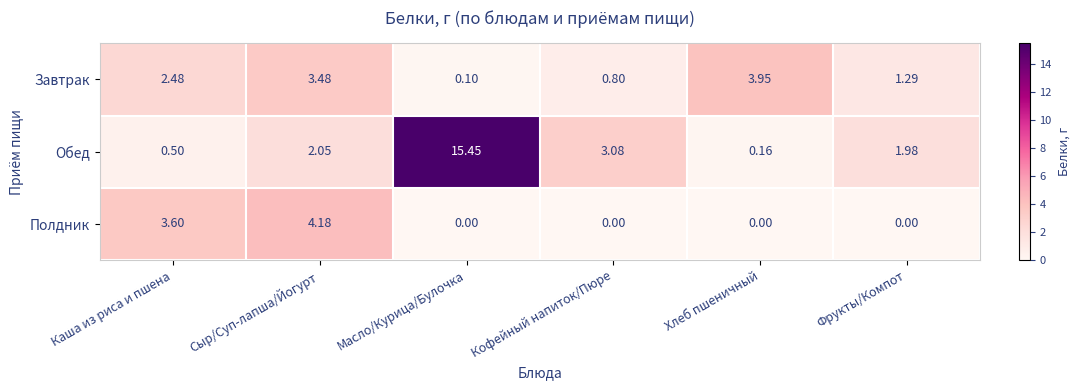

At which label does Завтрак reach its peak?

Хлеб пшеничный